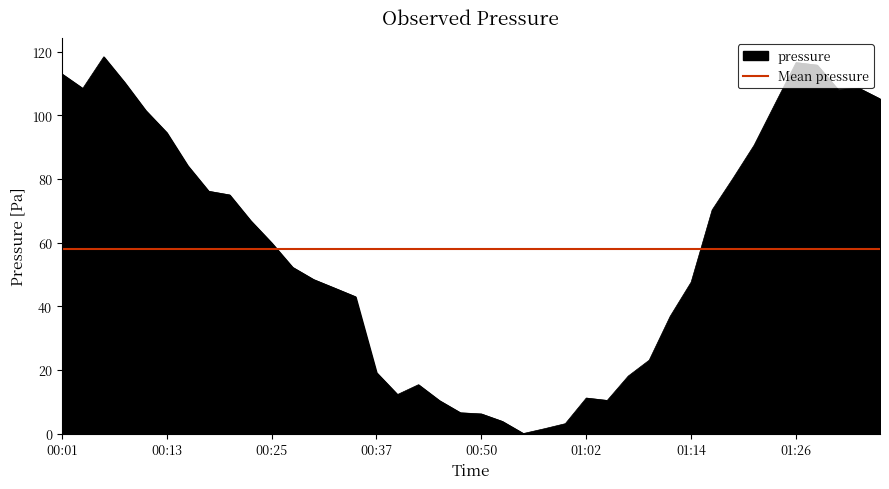

List the labels in order of value, largest first.

00:06, 01:26, 01:28, 00:01, 00:08, 01:33, 00:03, 01:31, 01:36, 01:24, 00:11, 00:13, 01:21, 00:16, 01:19, 00:18, 00:20, 01:16, 00:23, 00:25, 00:28, 00:30, 01:14, 00:33, 00:35, 01:11, 01:09, 00:37, 01:07, 00:42, 00:40, 01:02, 01:04, 00:45, 00:47, 00:50, 00:52, 00:59, 00:57, 00:54